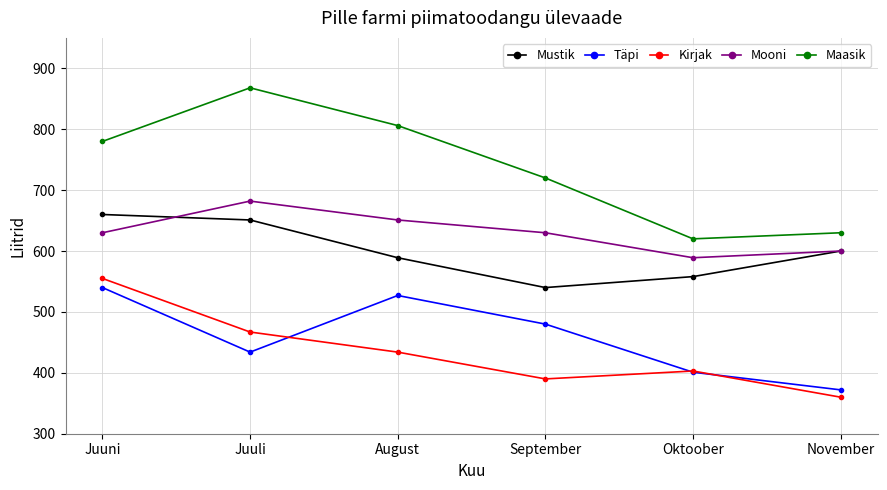

What is the total value across all series at August?

3007